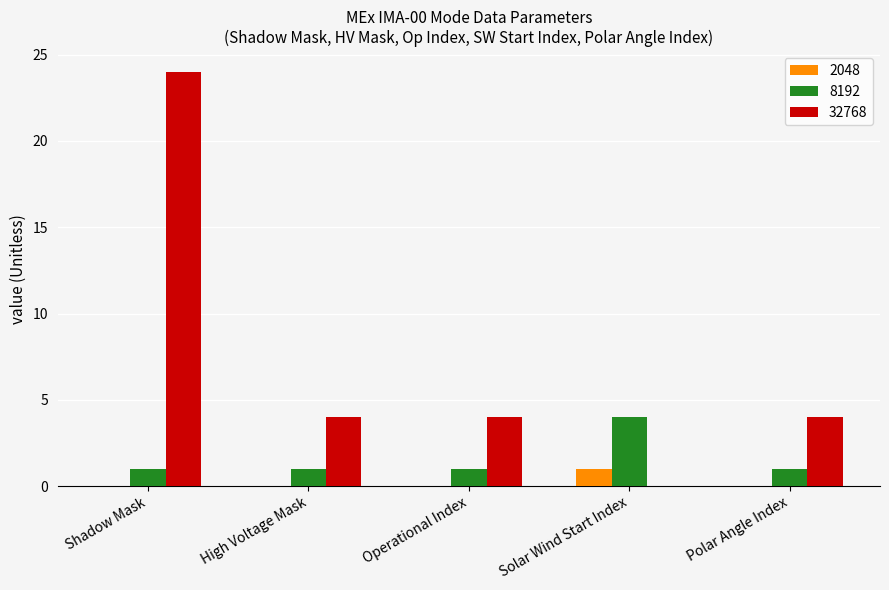

What is the spread (max minus min) of values at Shadow Mask?

24